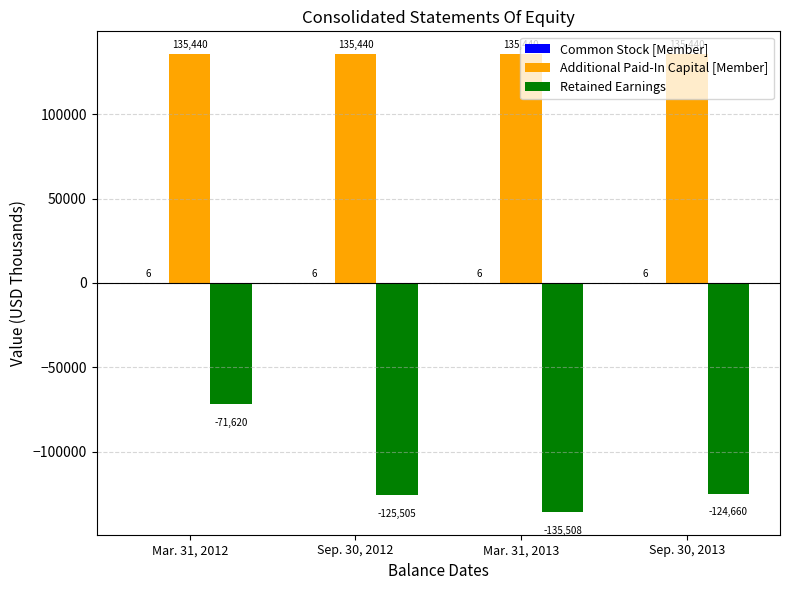

What is the sum of all Retained Earnings values?

-457293